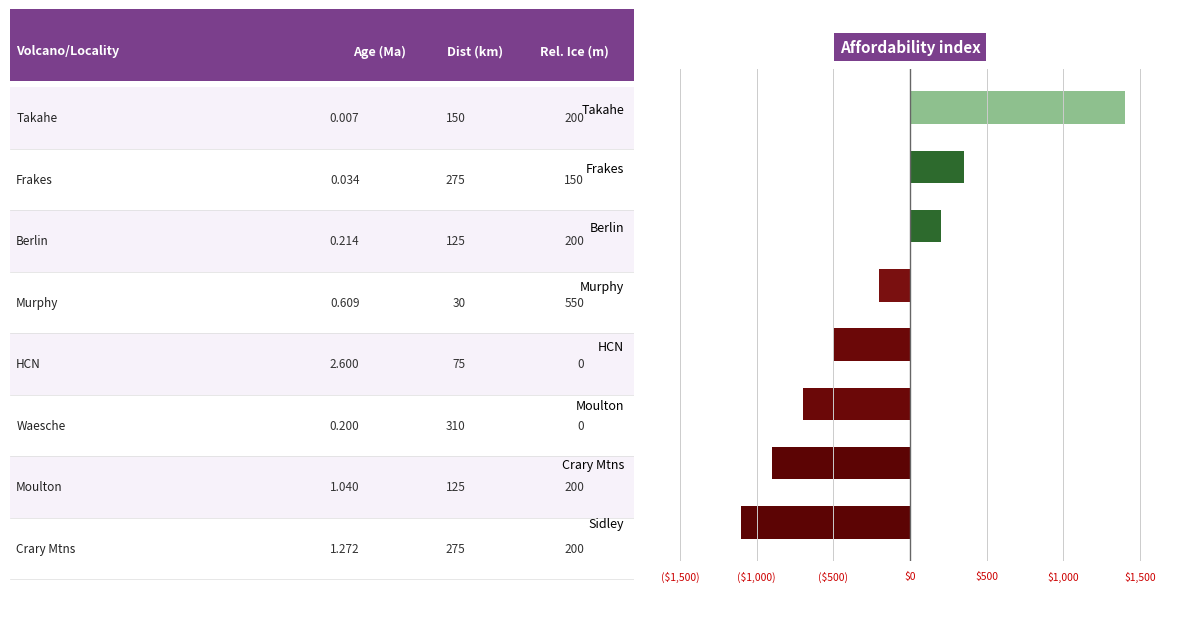

Does the chart contain any negative values?

Yes